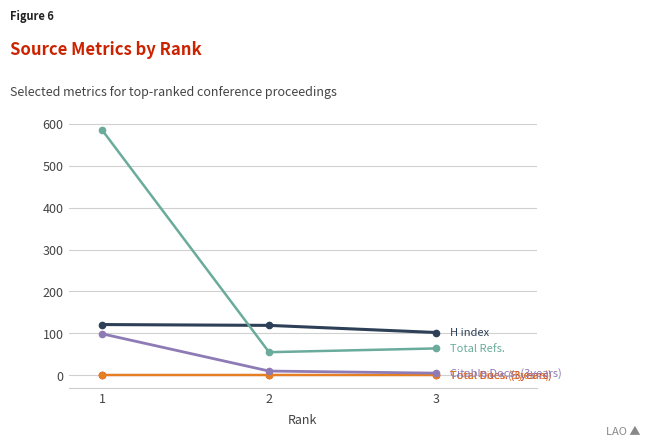

Reading left to right, list all the values displayed in this chart.

Total Docs. (3years): 1=0	2=0	3=0
Total Cites (3years): 1=0	2=0	3=0
Citable Docs. (3years): 1=99	2=10	3=5
H index: 1=121	2=119	3=102
Total Refs.: 1=586	2=55	3=64